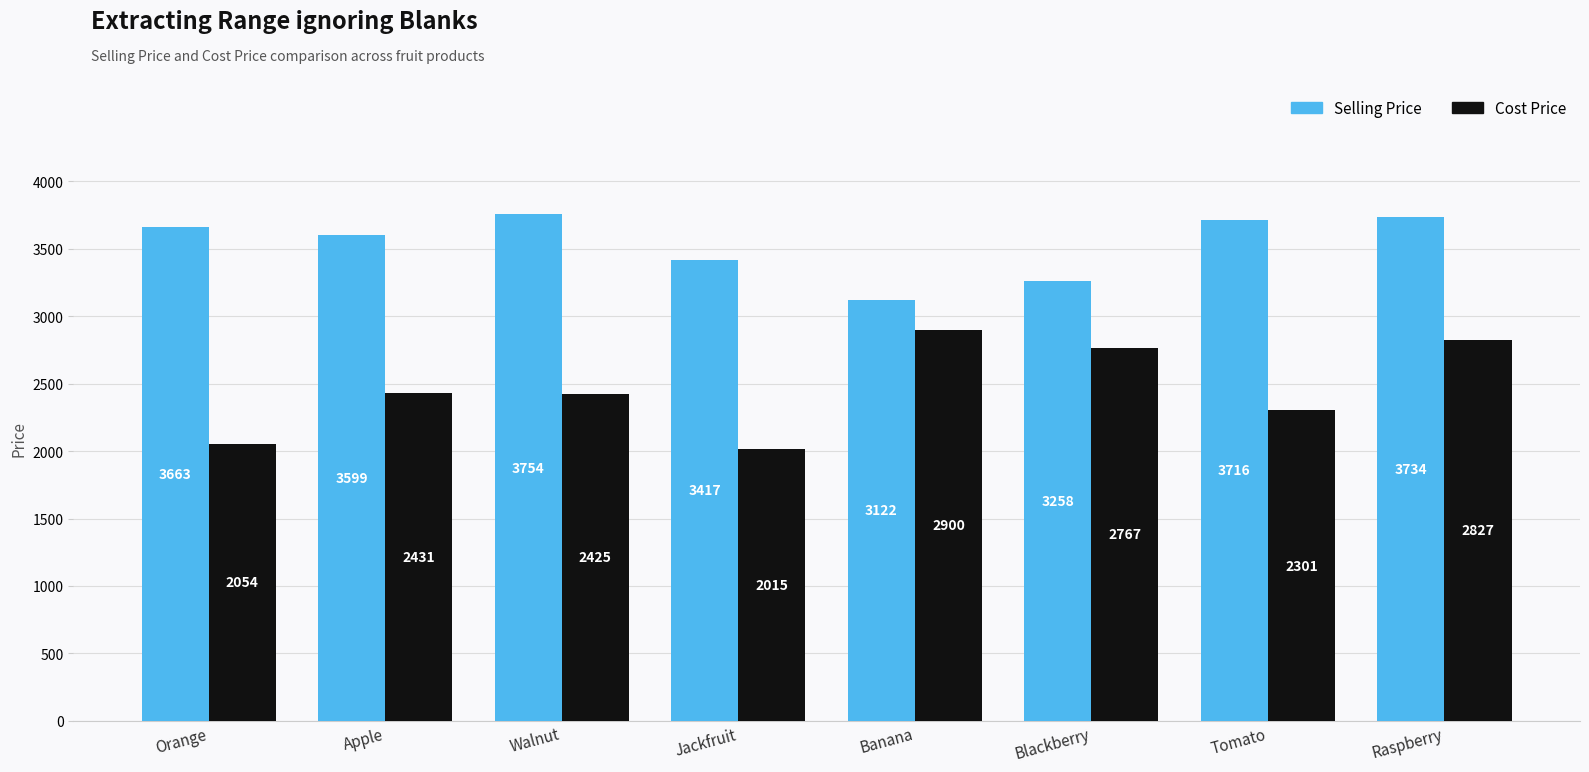

How many bars are there in total?

16